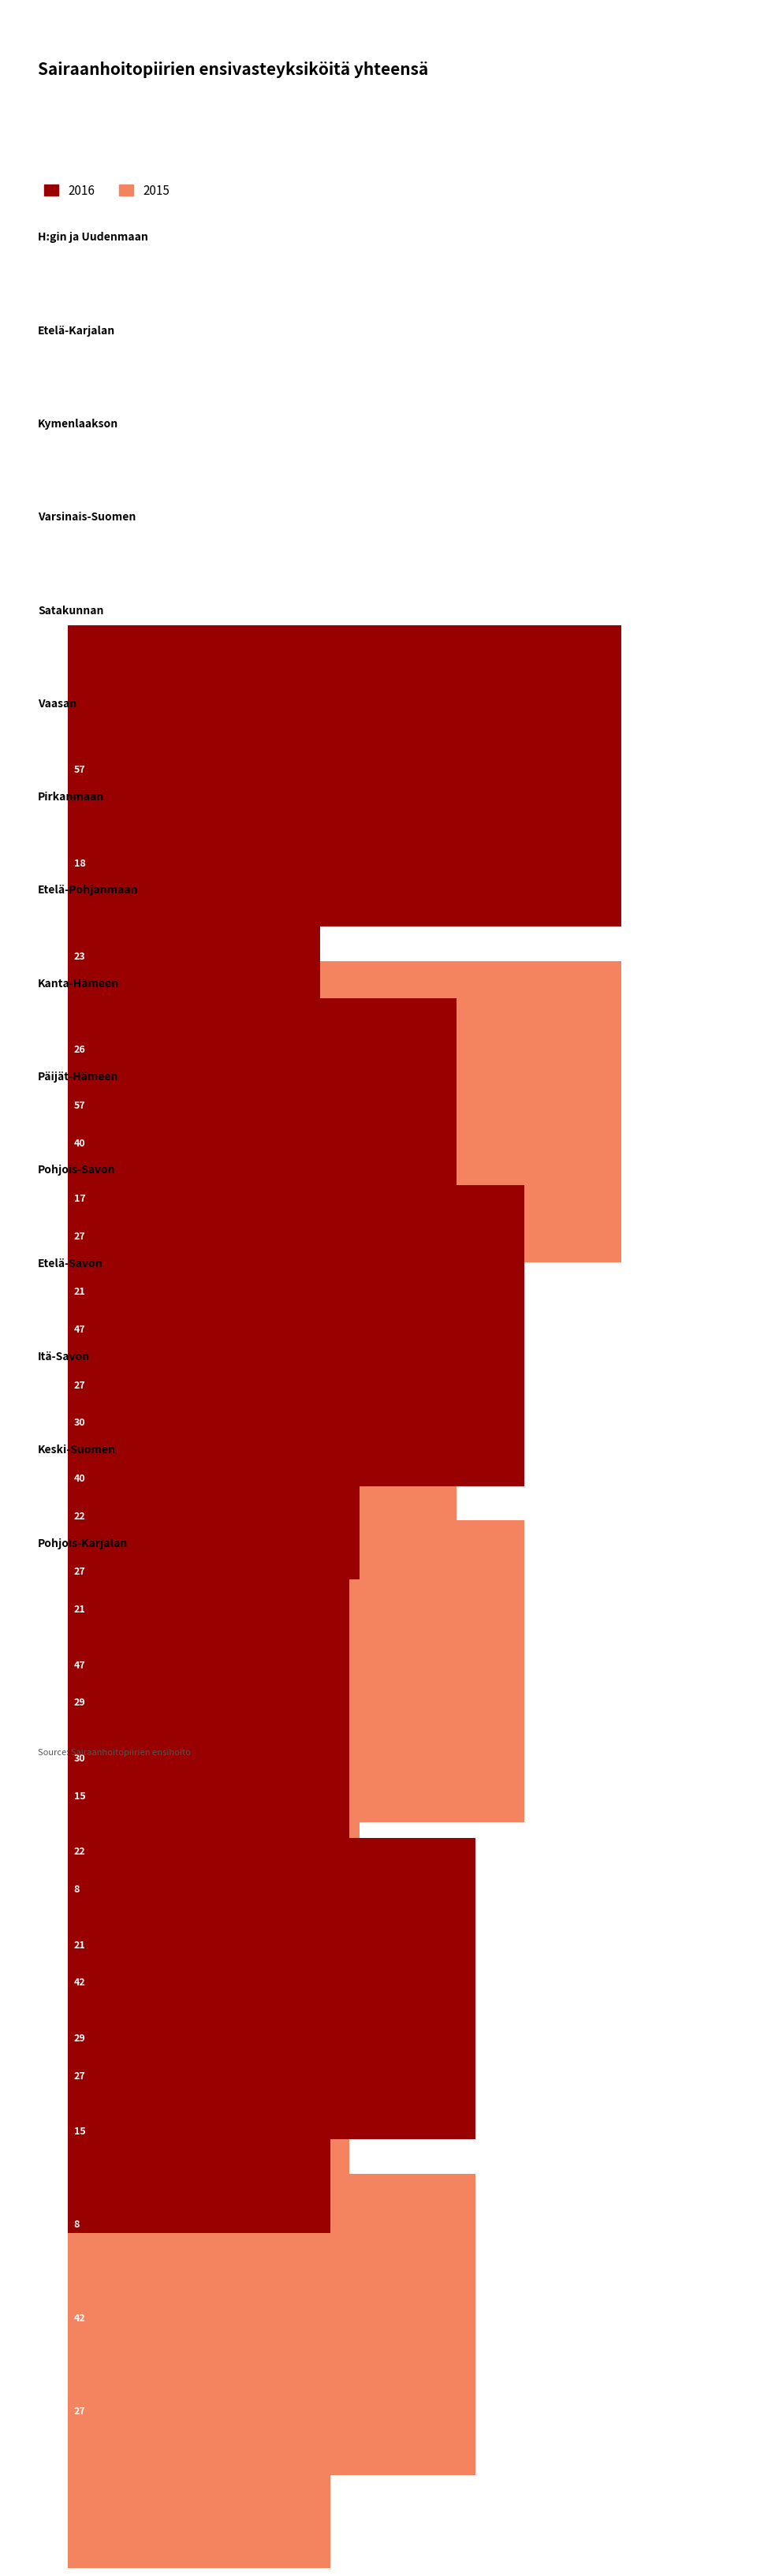

List the series in order of their peak value, lowest first.

2016 total, 2015 total